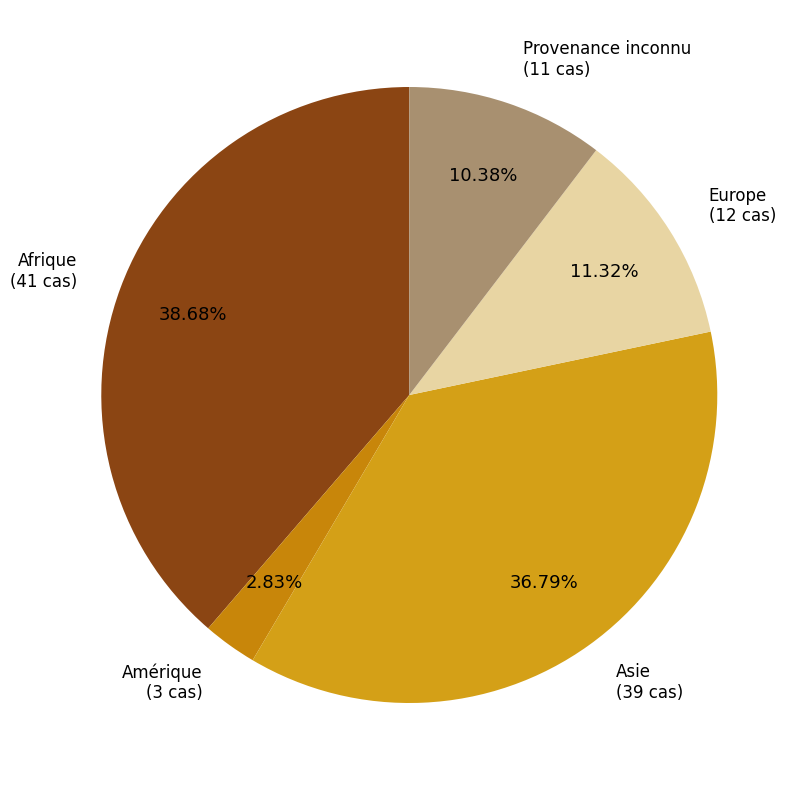

Count the number of slices in the pie.

5